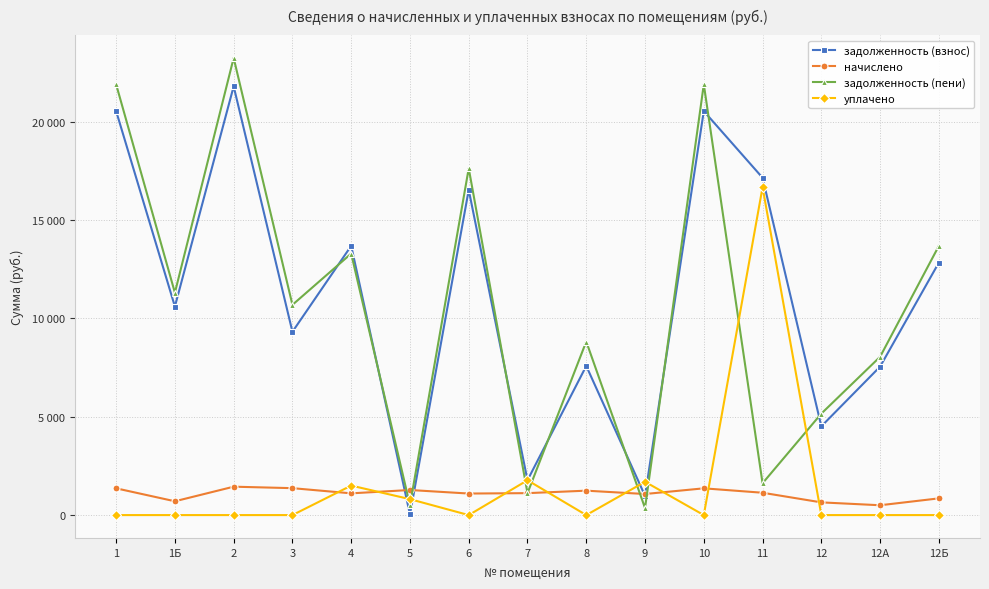

Is it true that задолженность (взнос) equals 10605.8 at 1Б?

True